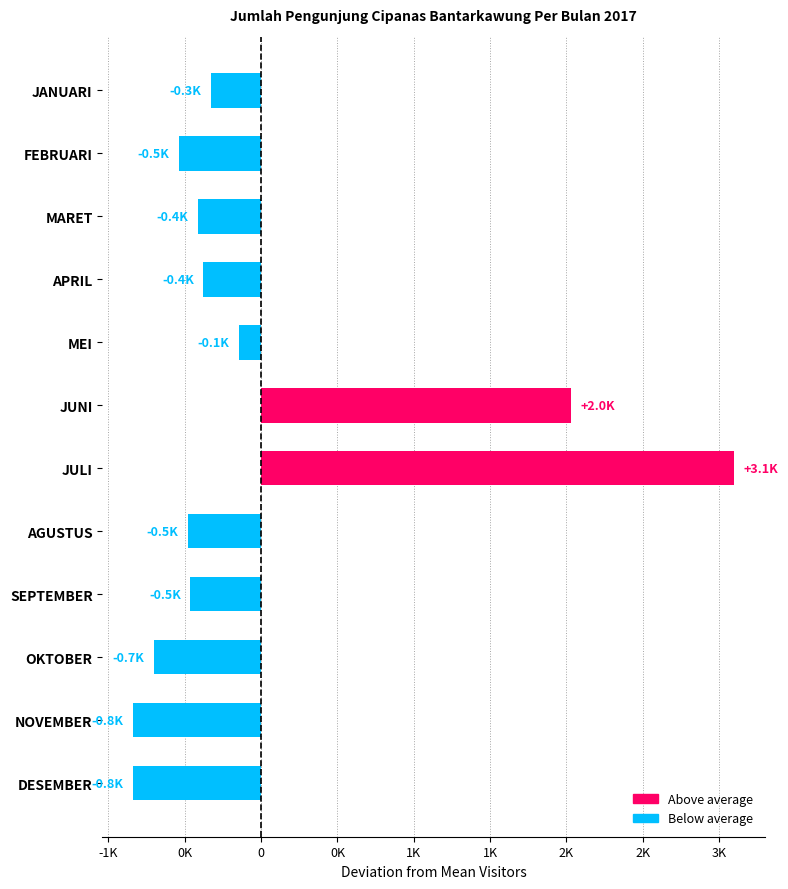

What is the change in value from MEI to JUNI?

+2178.0